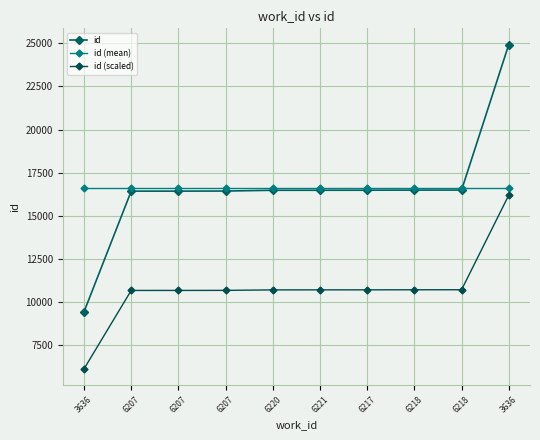

Count the number of categories in the chart.

10